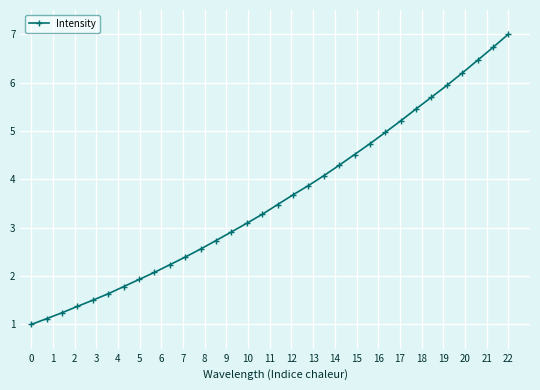

What is the greatest value displayed?

7.0